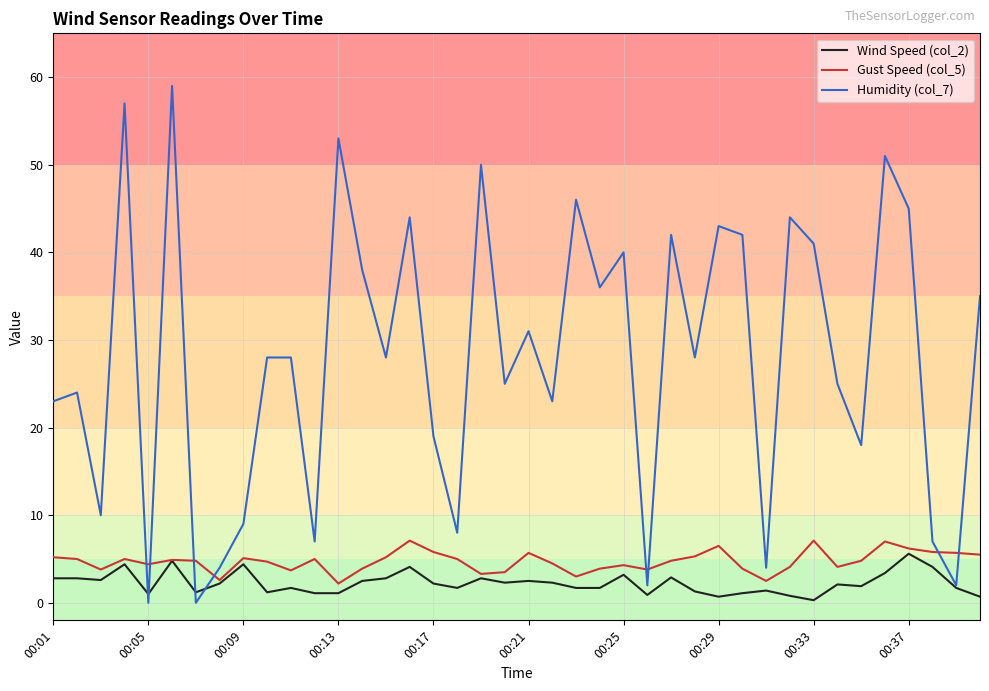

What is the greatest value displayed?

59.0